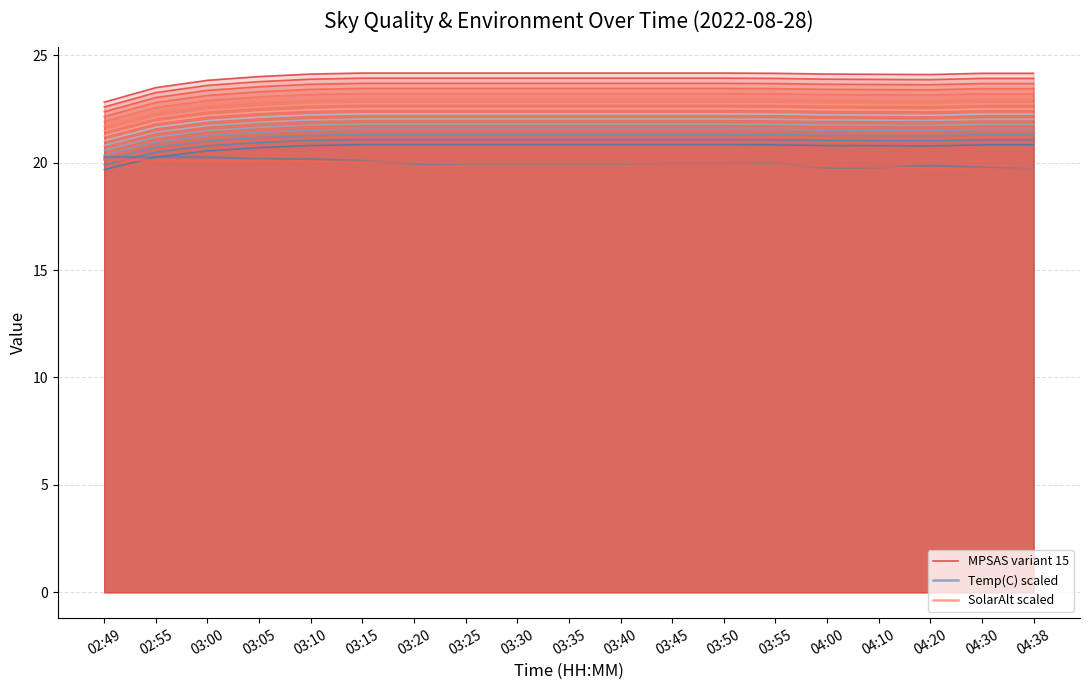

The Temp_col series shows 11.9 at 03:45. True or false?

False